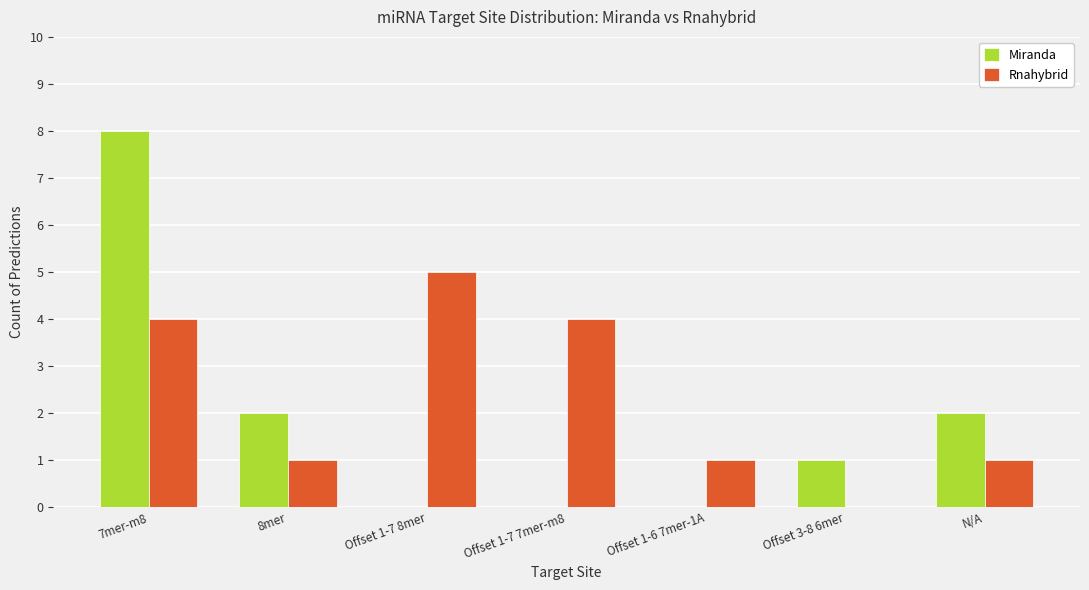

What is the sum of all Miranda values?

13